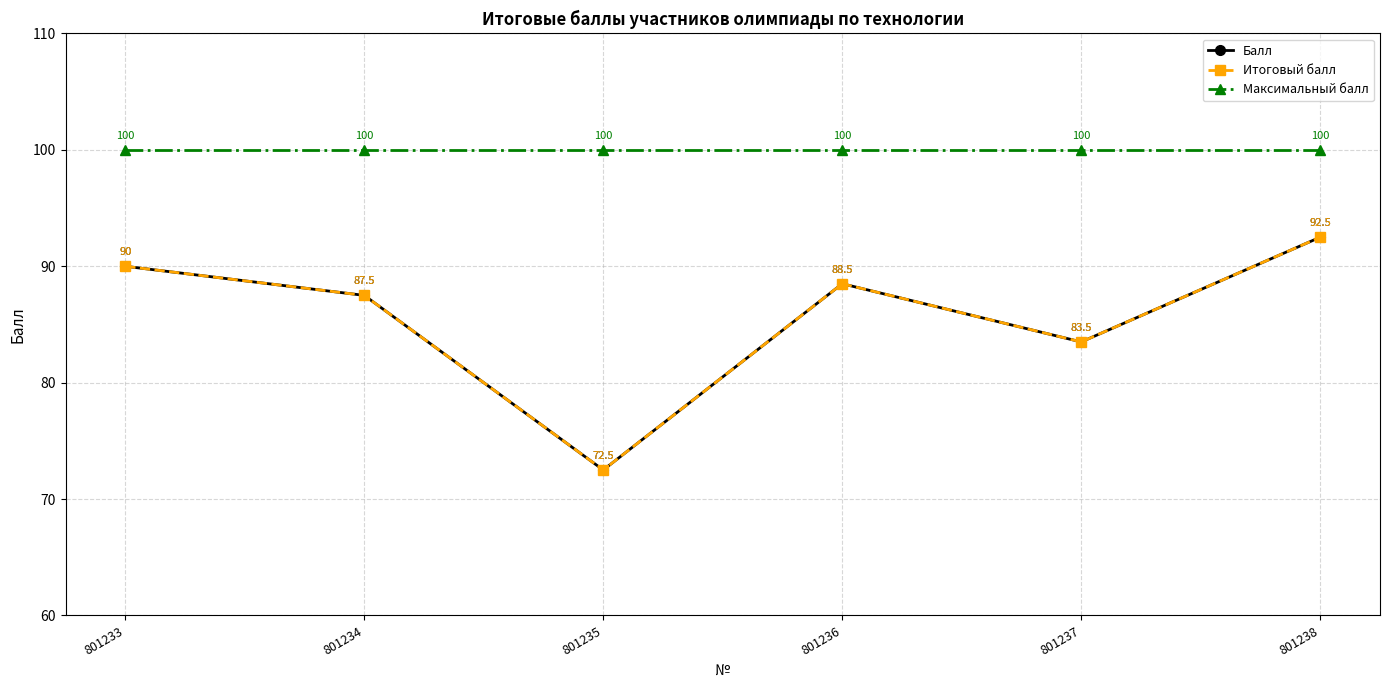

True or false: Балл and Максимальный балл intersect in this chart.

False